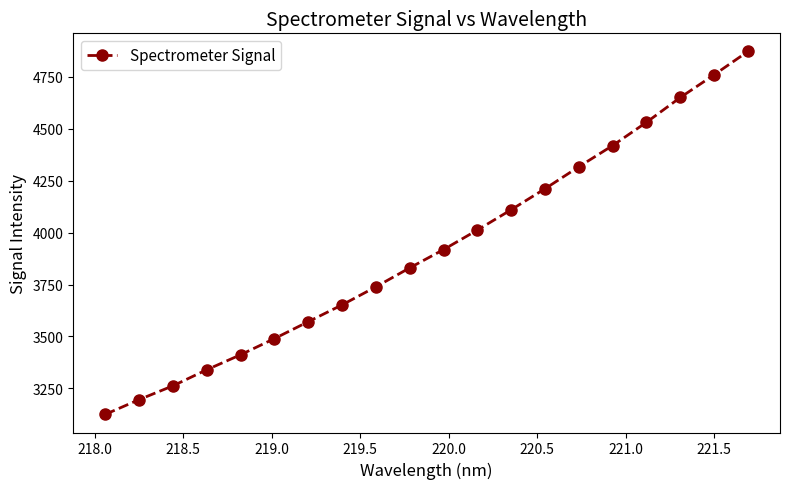

What is the value of the 19th point from the left?

4760.1